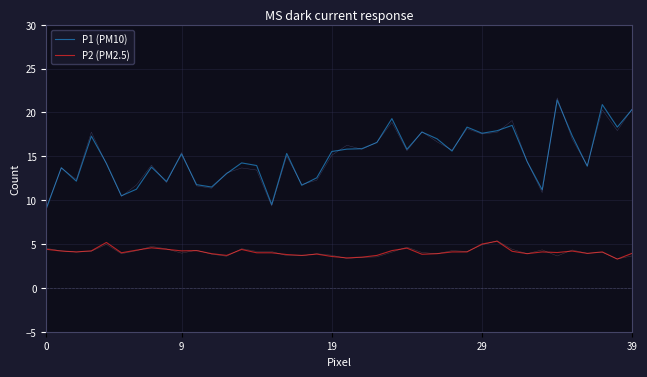

True or false: P1 (PM10) has a value of 27.0 at 9.

False